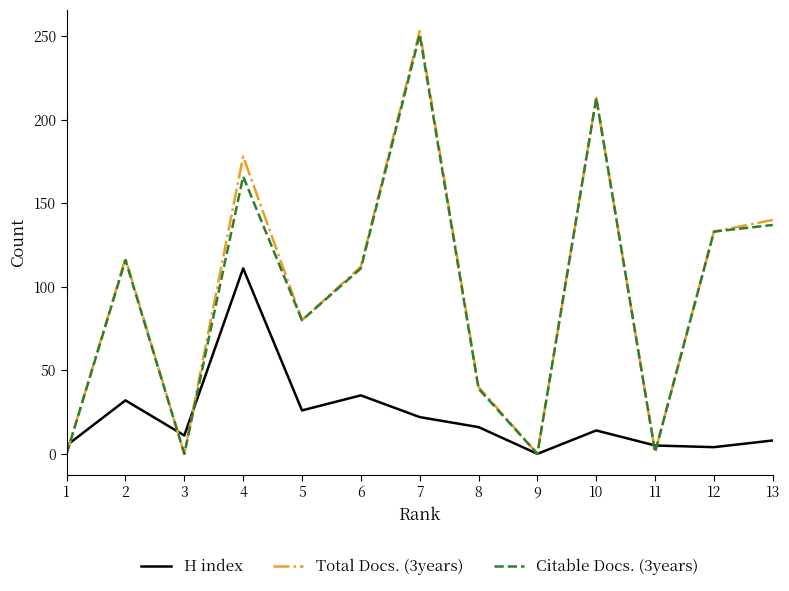

Is it true that Total Docs. (3years) equals 220 at 13?

False